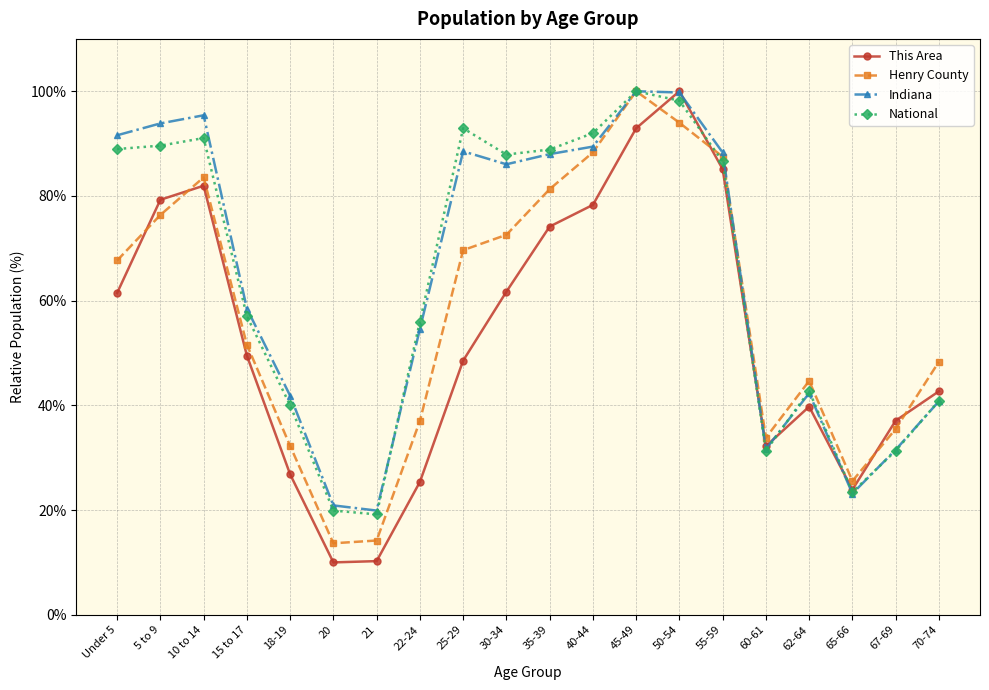

What are all the series names shown in the legend?

This Area, Henry County, Indiana, National